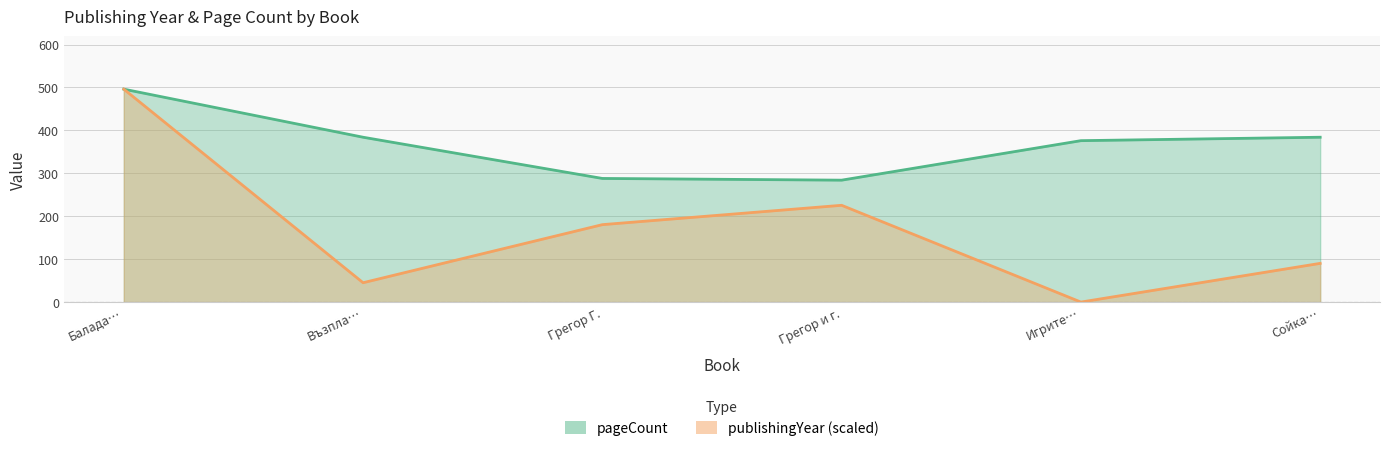

How many categories are shown in the chart?

6